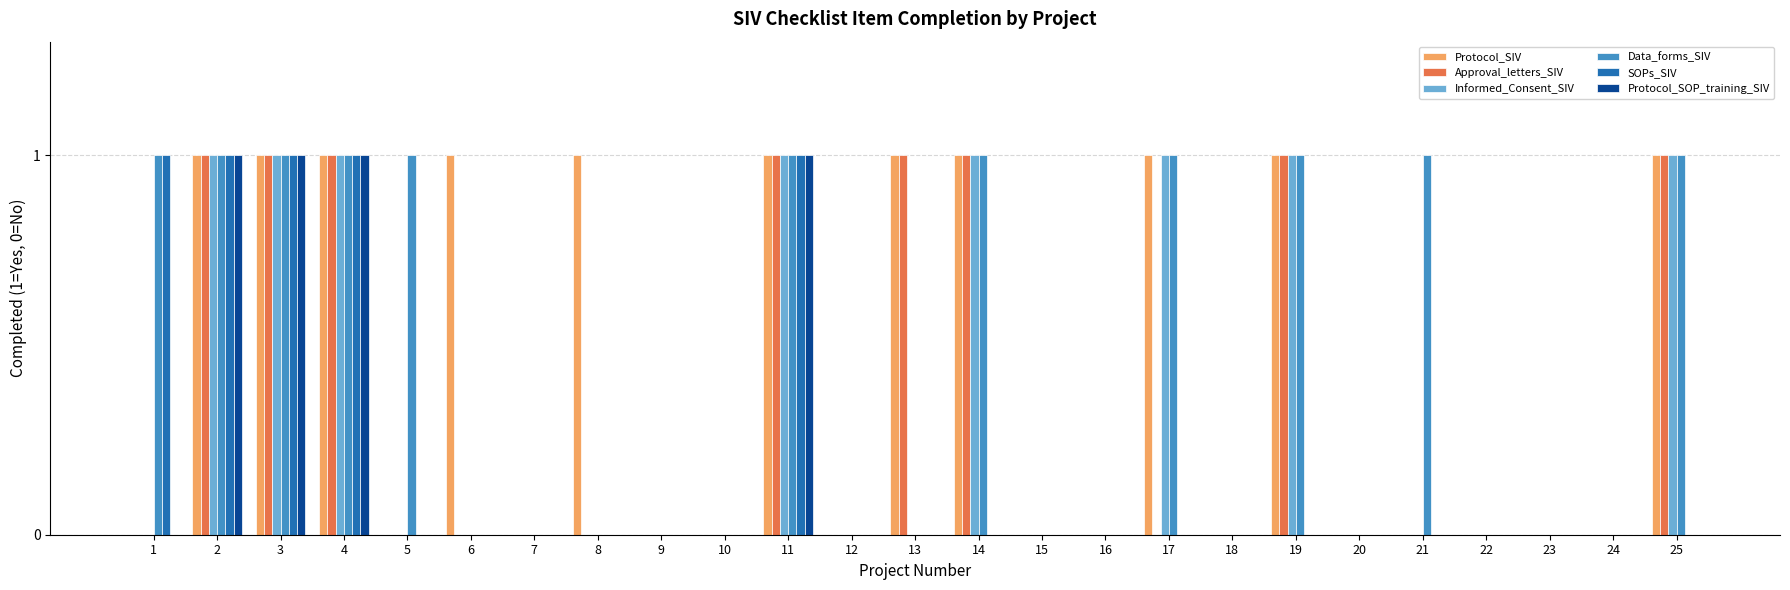

What is the total value across all series at 11?

6